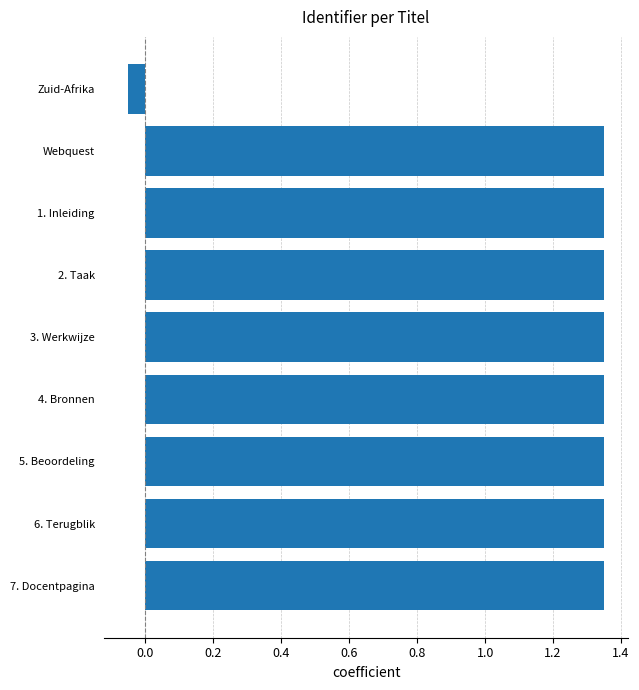

Approximately how many times larger is the value at 1. Inleiding compared to 3. Werkwijze?

1.0